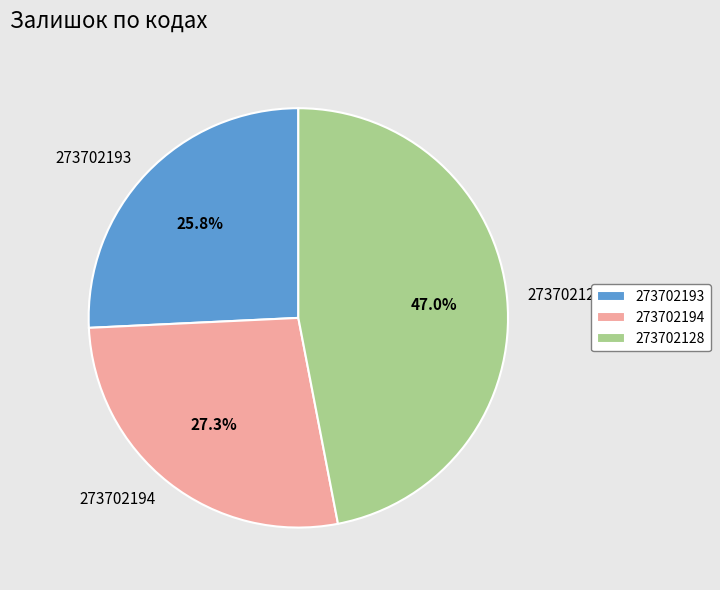

Is it true that 273702128 is 47% of the pie?

True